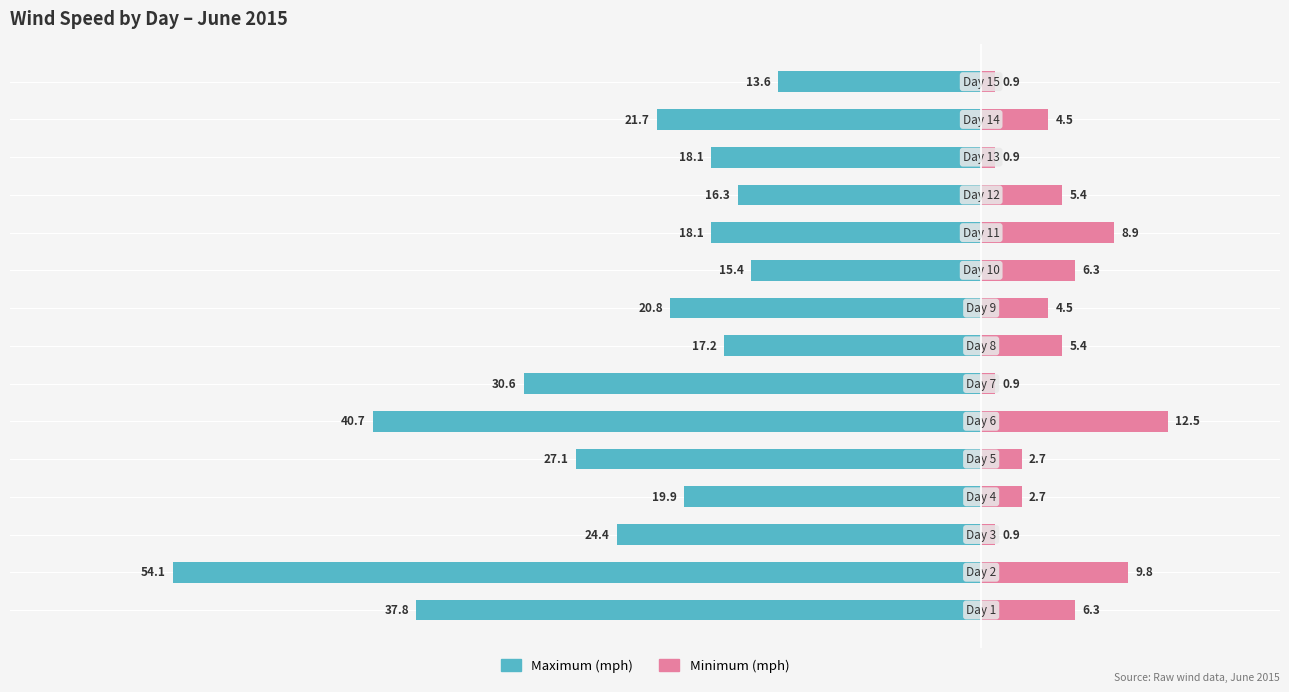

What is the minimum value for Minimum (mph)?

0.9